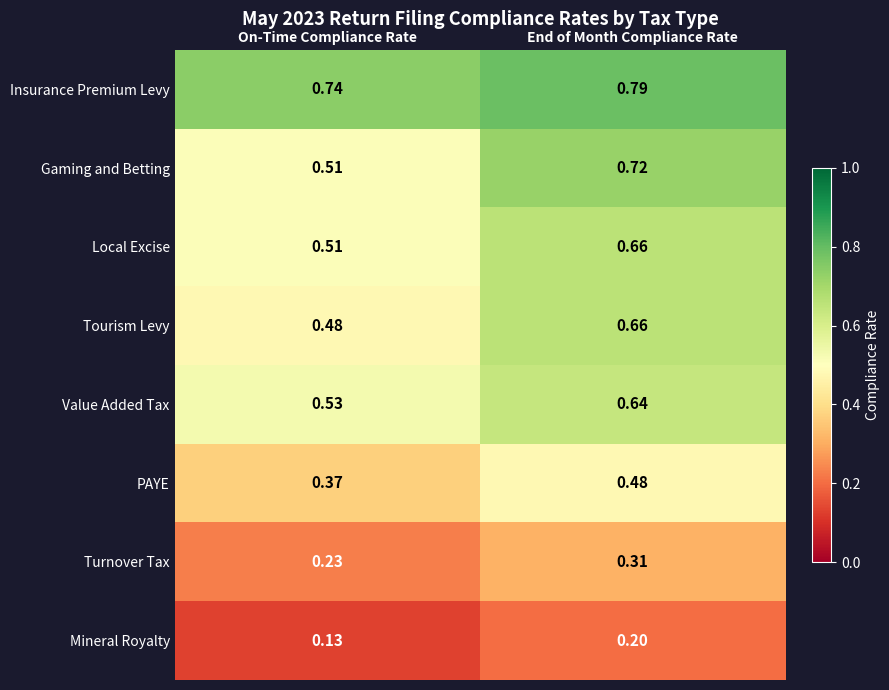

List the labels in order of Turnover Tax value, largest first.

End of Month Compliance Rate, On-Time Compliance Rate